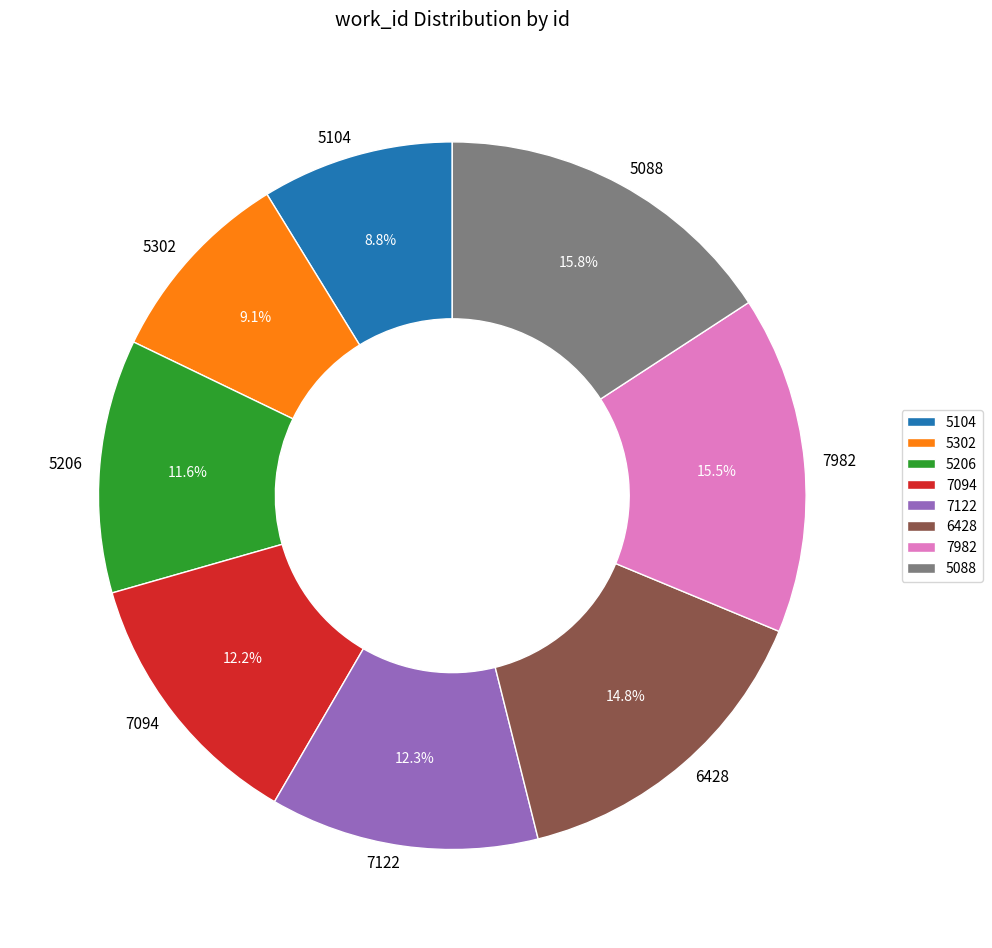

Combined, do 5104 and 5302 account for over 50%?

No